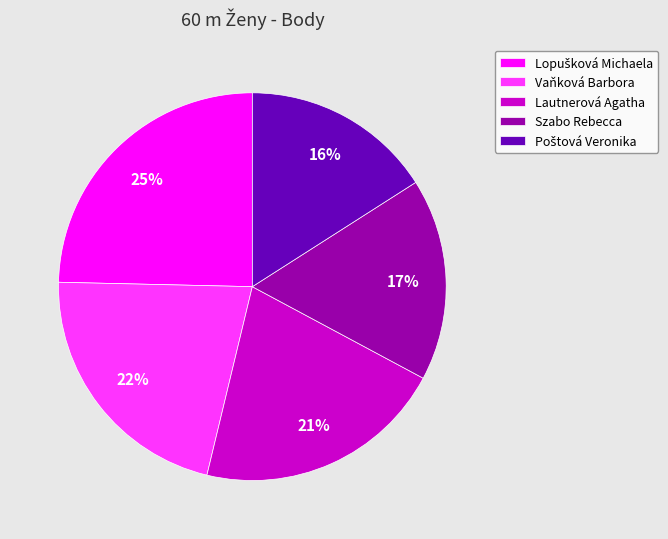

Approximately how many times larger is the value at Vaňková Barbora compared to Lautnerová Agatha?

1.0